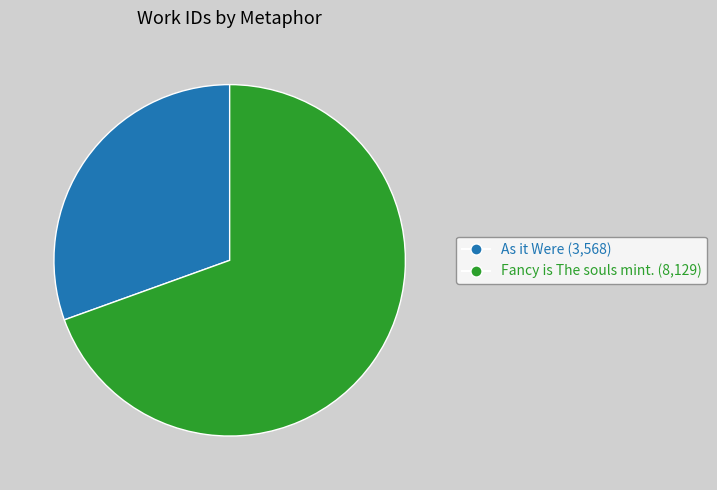

Is it true that As it Were is 31% of the pie?

True